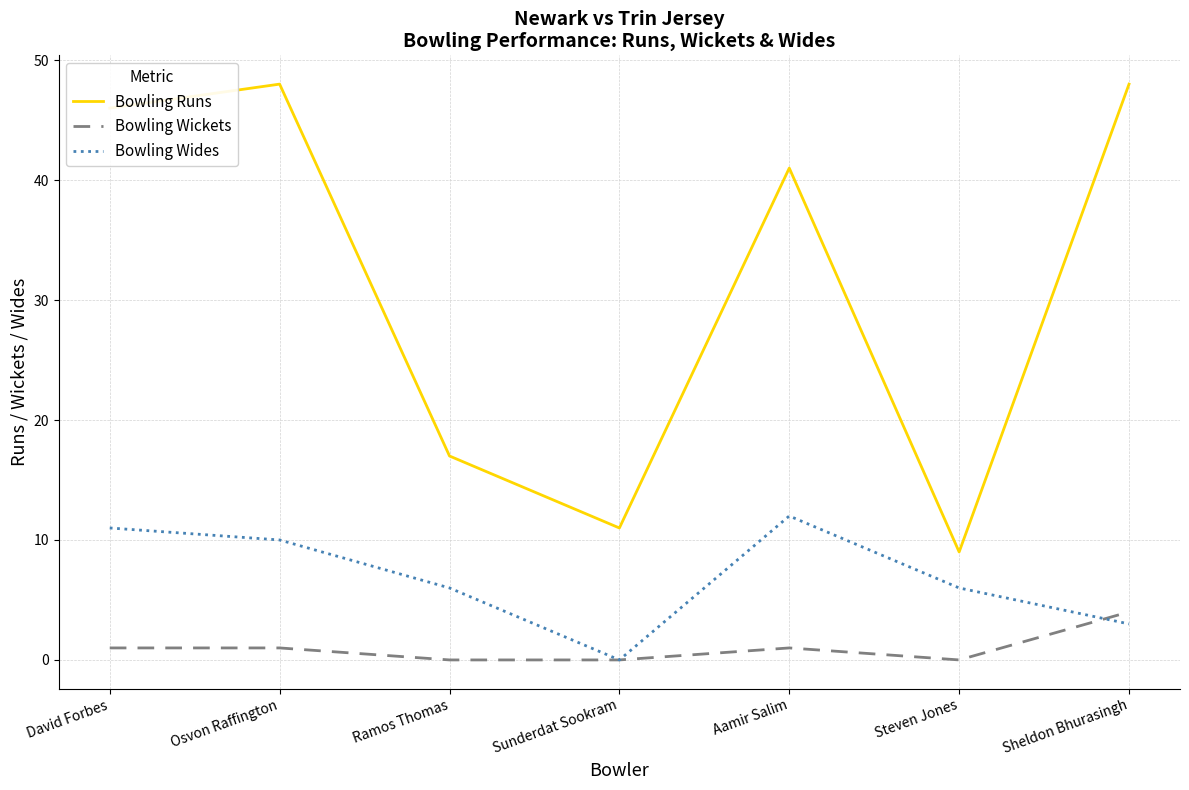

Rank the series by their average value, from lowest to highest.

Bowling Wickets, Bowling Wides, Bowling Runs